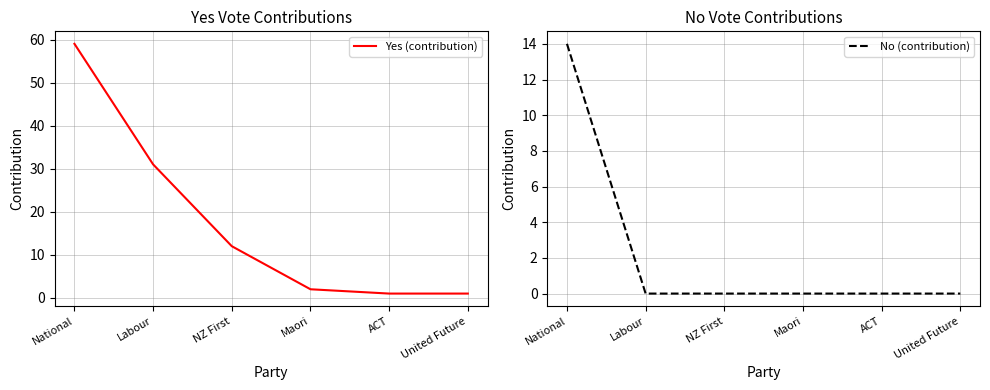

Does the chart have visible grid lines?

Yes